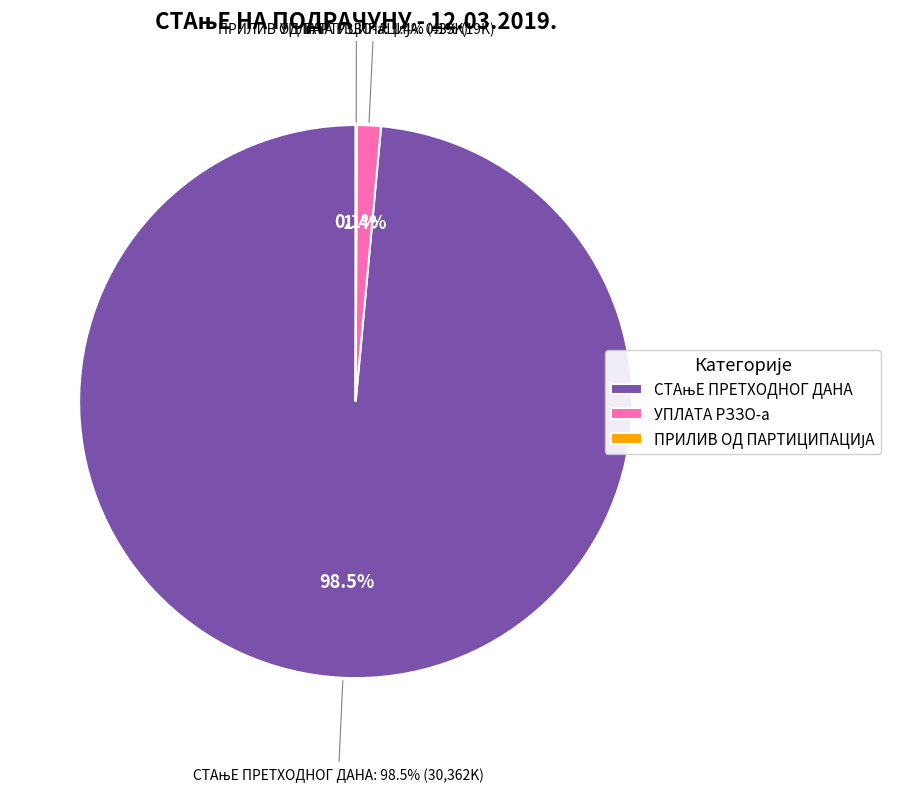

The УПЛАТА РЗЗО-а slice represents 9% of the pie. True or false?

False